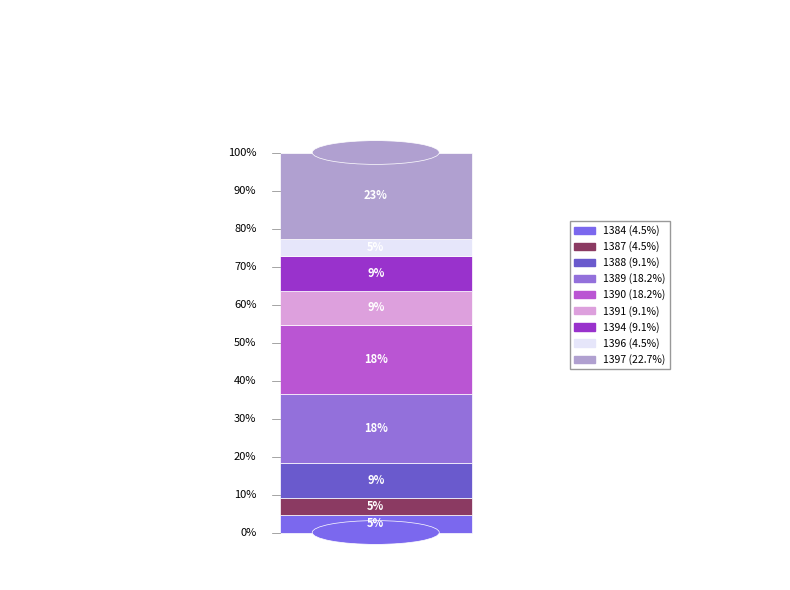

Combined, do 1389 and 1390 account for over 50%?

No